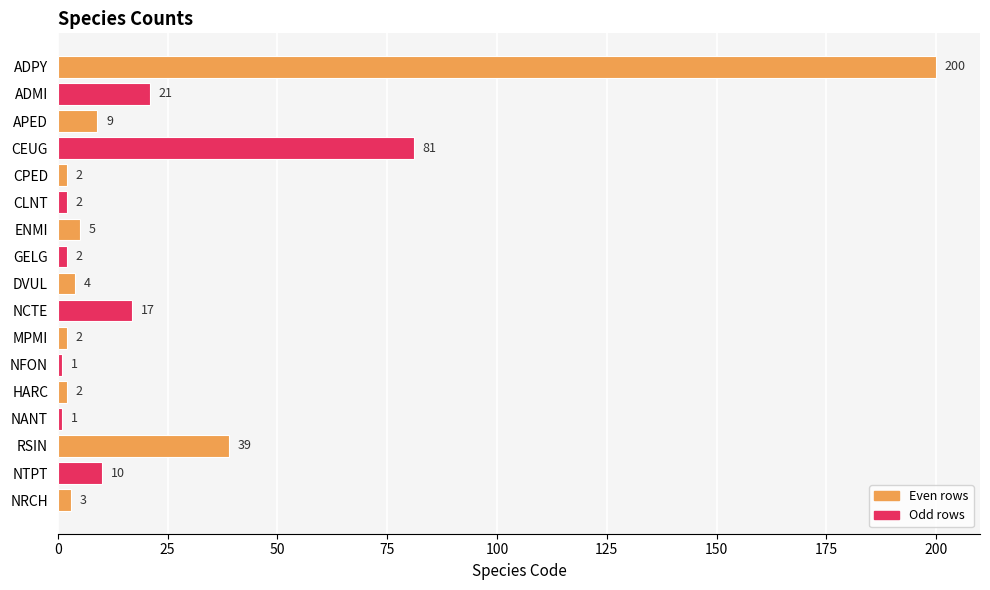

What is the greatest value displayed?

200